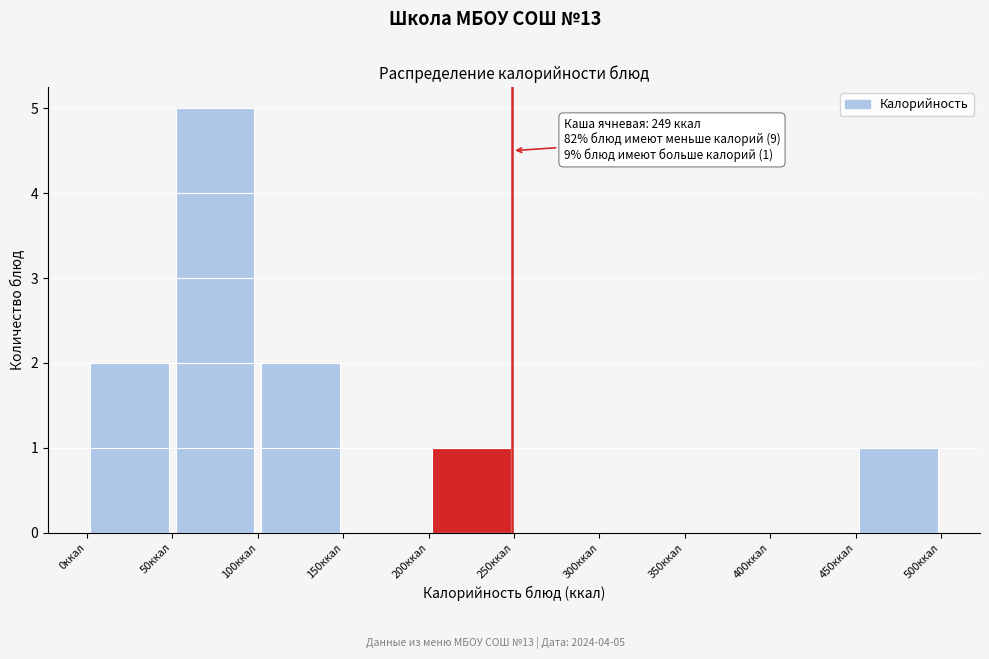

Over which range of the x-axis is the bar tallest?

50 to 100